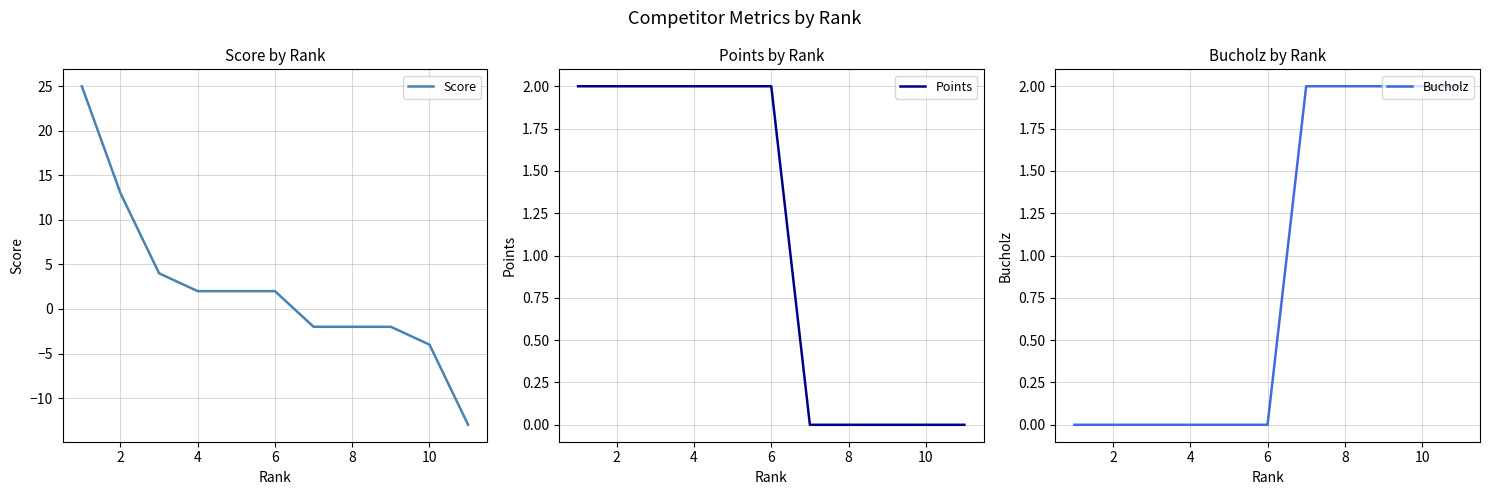

True or false: Score and Points cross at least once.

False